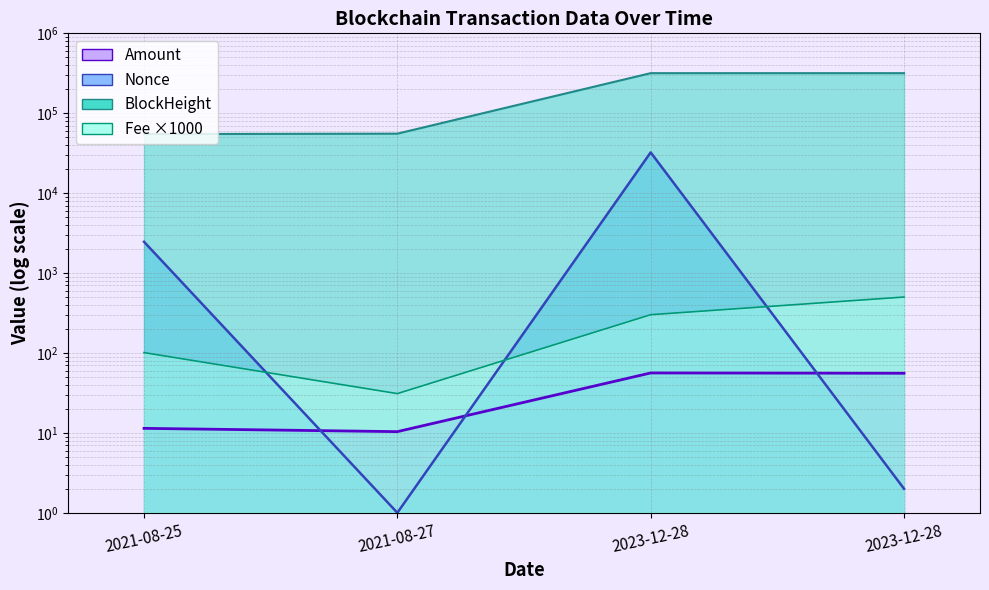

What is the sum of all Fee values?

934.0